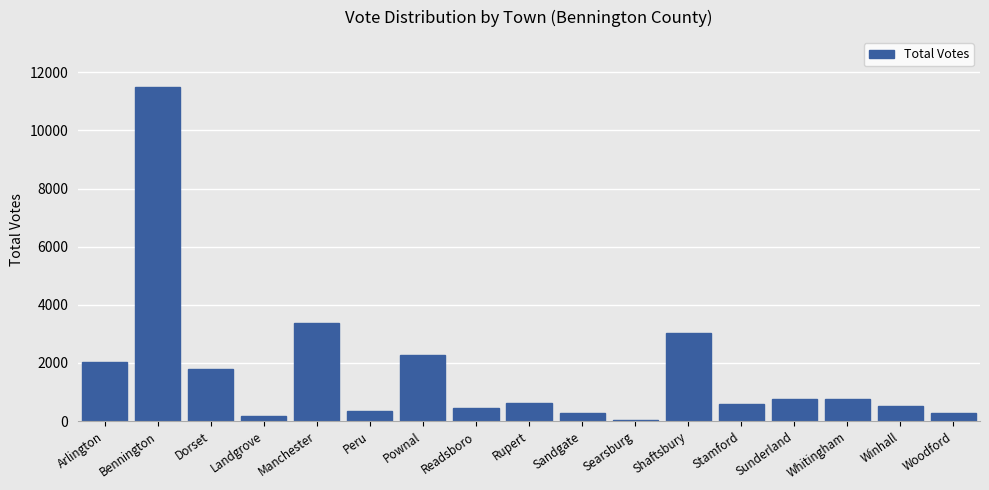

At which category does the chart reach its peak across all series?

Bennington